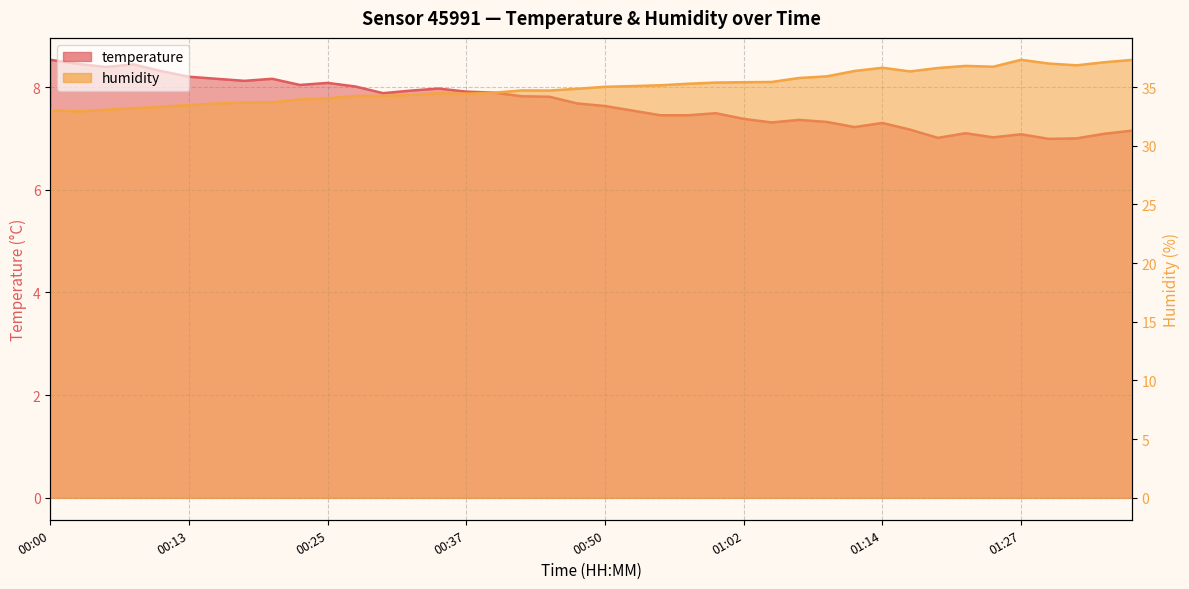

How many data points in temperature are less than 7?

1